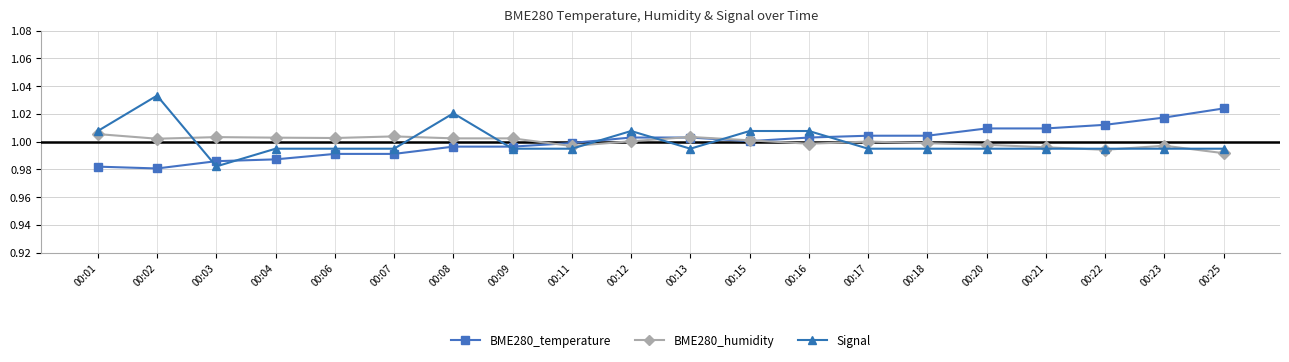

The value of Signal at 00:21 is 1.0. True or false?

True